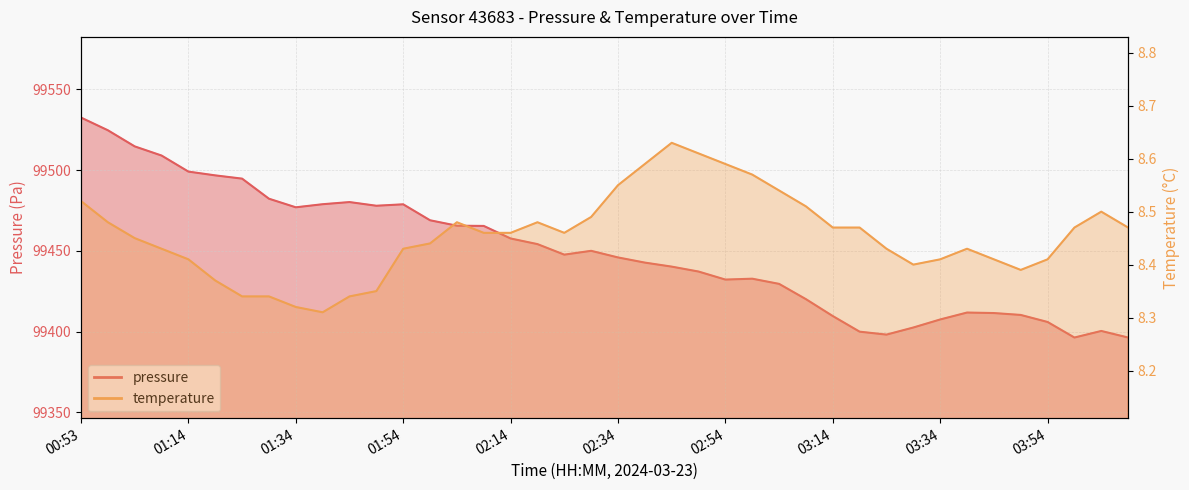

How many values in the pressure series are below 99447?

20